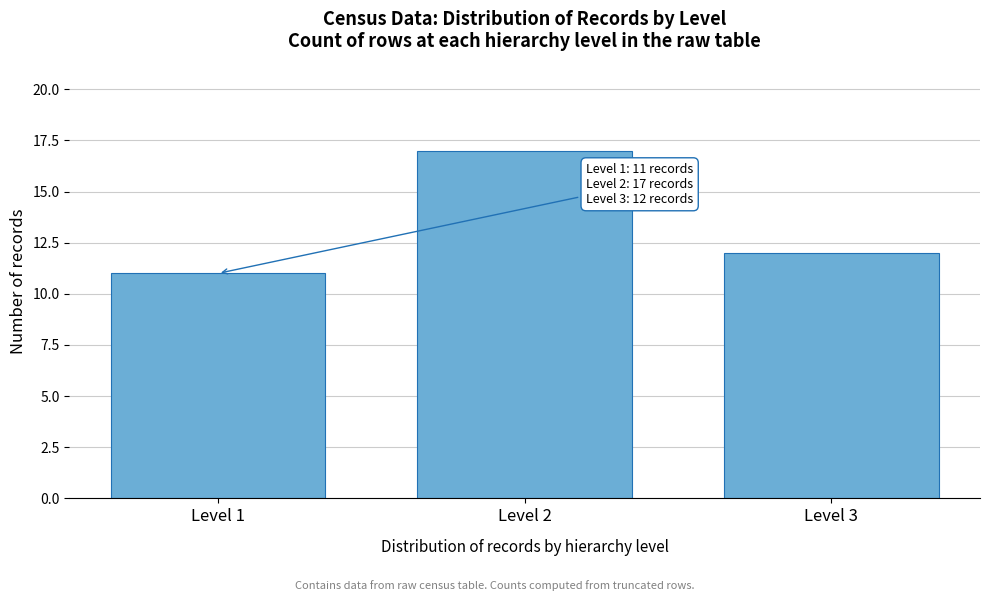

Reading left to right, list all the values displayed in this chart.

11	17	12